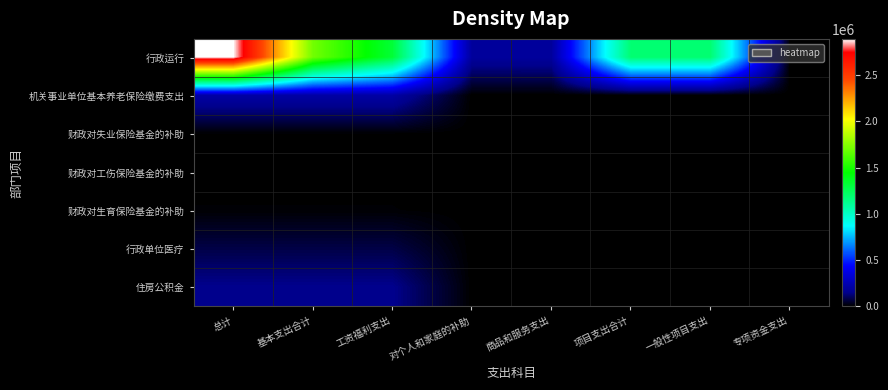

Reading left to right, what are all the values shown in this chart?

行政运行: 总计=2893443	基本支出合计=1703443	工资福利支出=1321519	对个人和家庭的补助=190445	商品和服务支出=191479	项目支出合计=1190000	一般性项目支出=1190000	专项资金支出=0
机关事业单位基本养老保险缴费支出: 总计=211443	基本支出合计=211443	工资福利支出=211443	对个人和家庭的补助=0	商品和服务支出=0	项目支出合计=0	一般性项目支出=0	专项资金支出=0
财政对失业保险基金的补助: 总计=5014	基本支出合计=5014	工资福利支出=5014	对个人和家庭的补助=0	商品和服务支出=0	项目支出合计=0	一般性项目支出=0	专项资金支出=0
财政对工伤保险基金的补助: 总计=1260	基本支出合计=1260	工资福利支出=1260	对个人和家庭的补助=0	商品和服务支出=0	项目支出合计=0	一般性项目支出=0	专项资金支出=0
财政对生育保险基金的补助: 总计=6299	基本支出合计=6299	工资福利支出=6299	对个人和家庭的补助=0	商品和服务支出=0	项目支出合计=0	一般性项目支出=0	专项资金支出=0
行政单位医疗: 总计=75594	基本支出合计=75594	工资福利支出=75594	对个人和家庭的补助=0	商品和服务支出=0	项目支出合计=0	一般性项目支出=0	专项资金支出=0
住房公积金: 总计=151187	基本支出合计=151187	工资福利支出=151187	对个人和家庭的补助=0	商品和服务支出=0	项目支出合计=0	一般性项目支出=0	专项资金支出=0